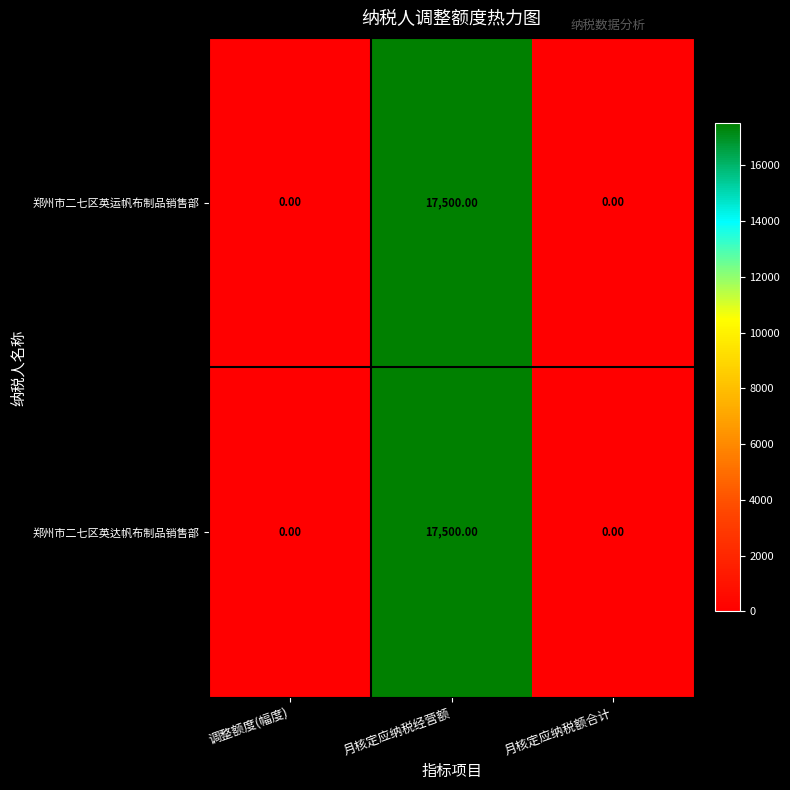

Is the value of 郑州市二七区英运帆布制品销售部 at 调整额度(幅度) greater than the value of 郑州市二七区英达帆布制品销售部 at 月核定应纳税经营额?

No